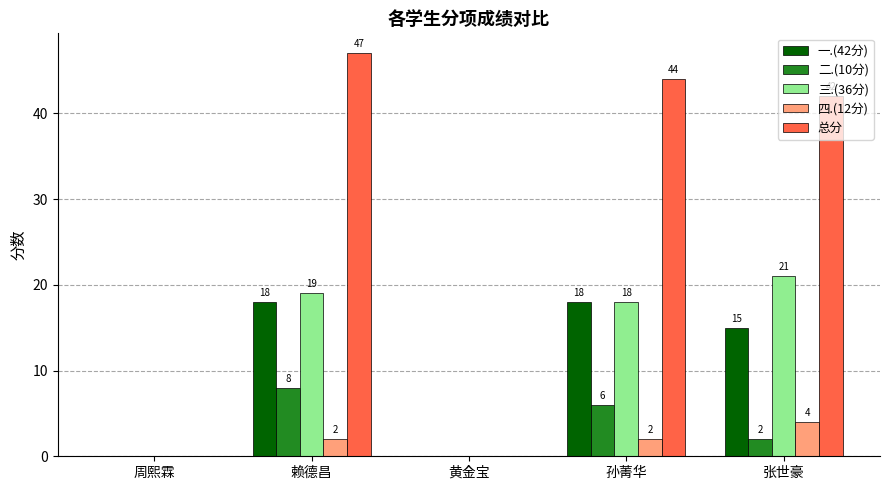

Is the value of 总分 at 赖德昌 greater than the value of 二.(10分) at 赖德昌?

Yes